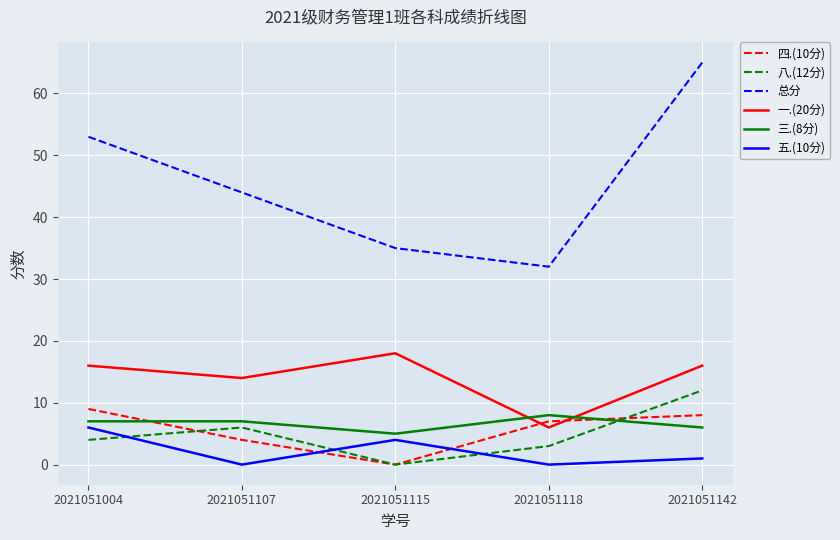

What is the sum of the 一.(20分) values at 2021051004 and 2021051142?

32